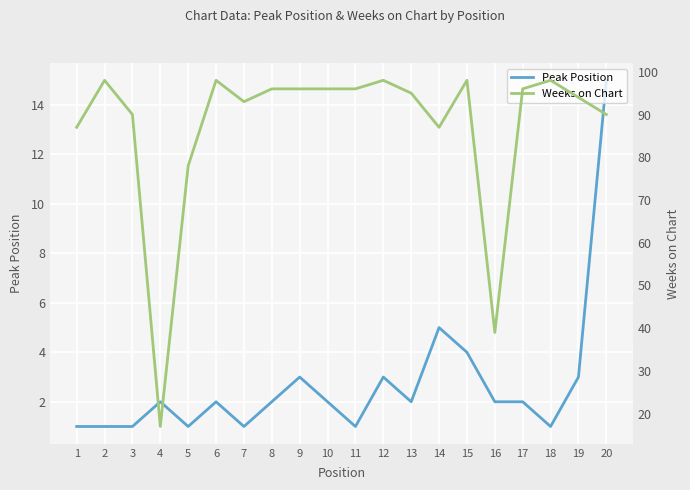

What is the average value of the Weeks on Chart series?

87